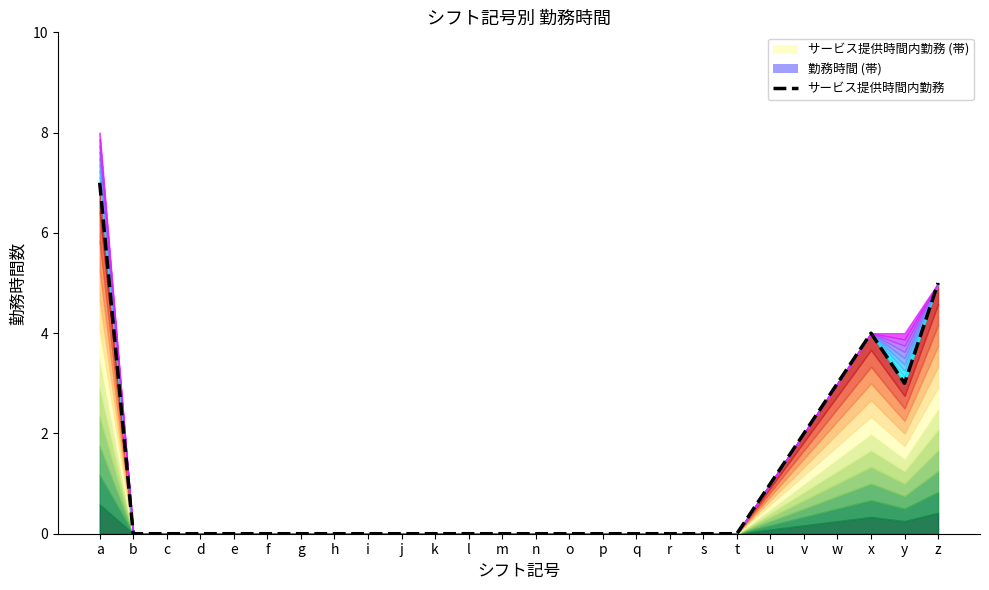

List the labels in order of value, smallest first.

b, c, d, e, f, g, h, i, j, k, l, m, n, o, p, q, r, s, t, u, v, w, y, x, z, a